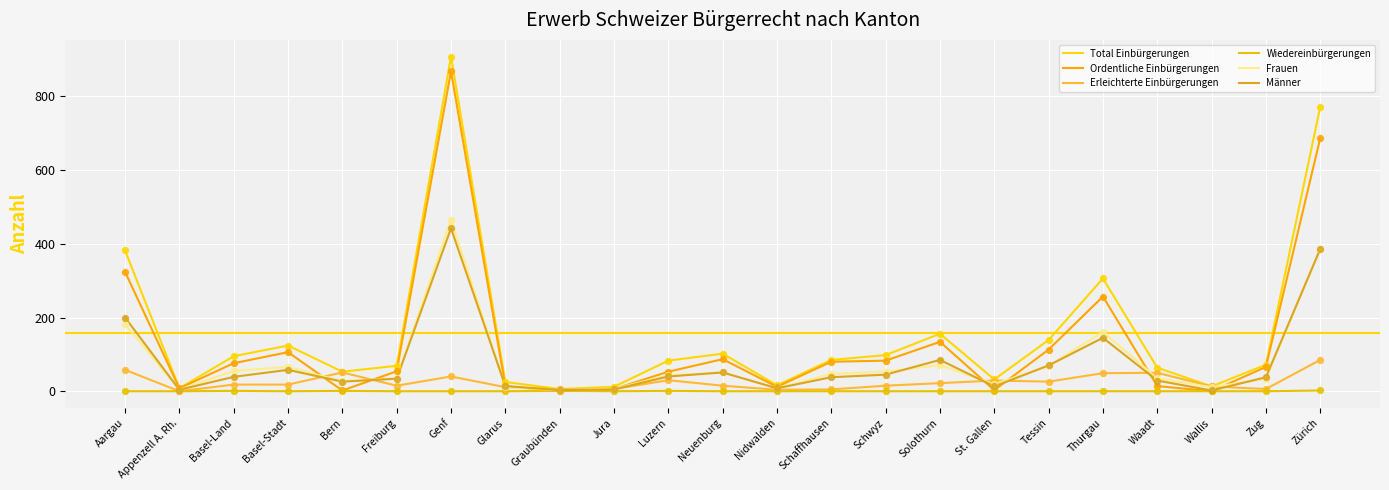

Is the value of Erleichterte Einbürgerungen at St. Gallen greater than the value of Total Einbürgerungen at Basel-Land?

No